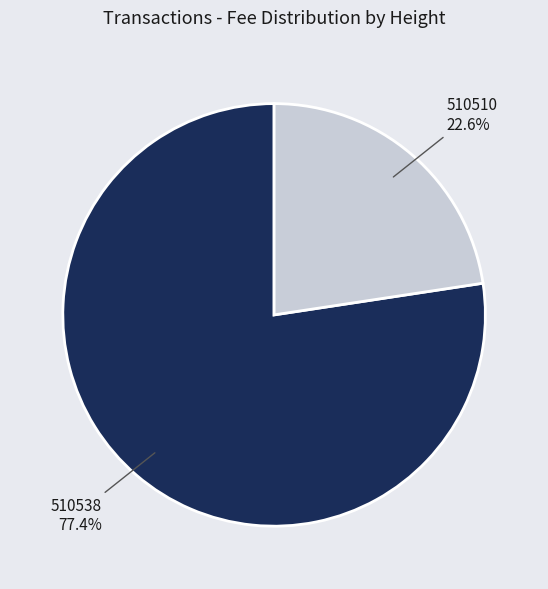

What percentage do 510510 and 510538 together represent?

100.0%